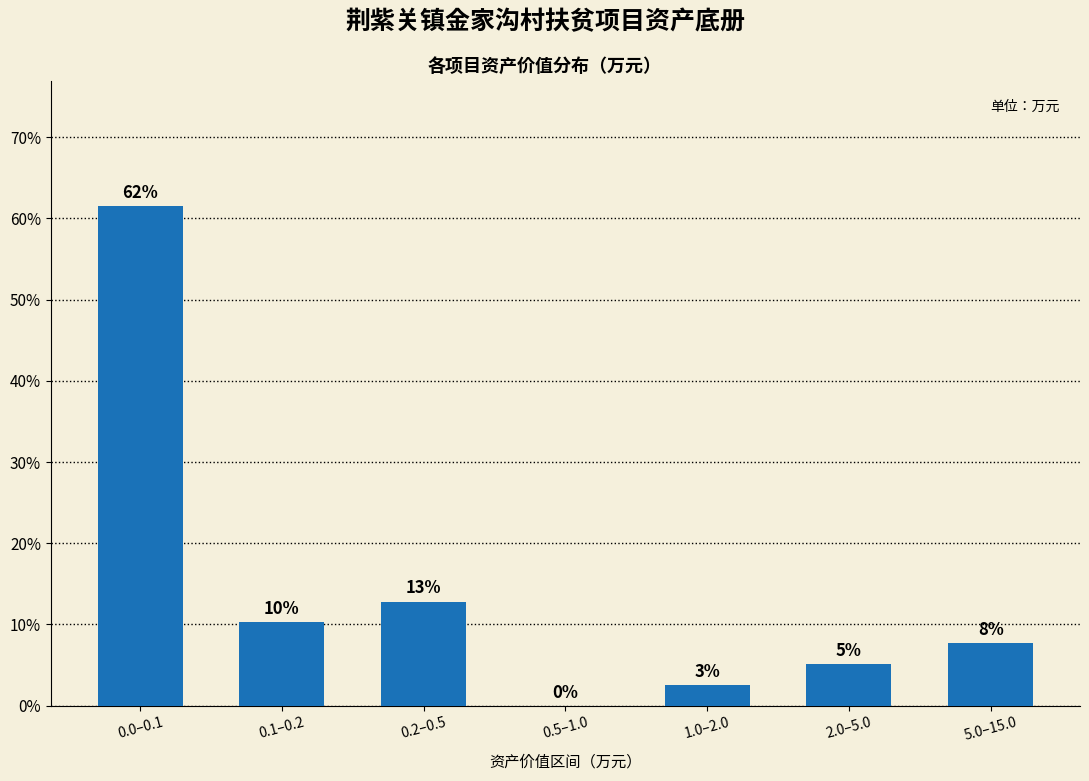

Are the bars horizontal?

No